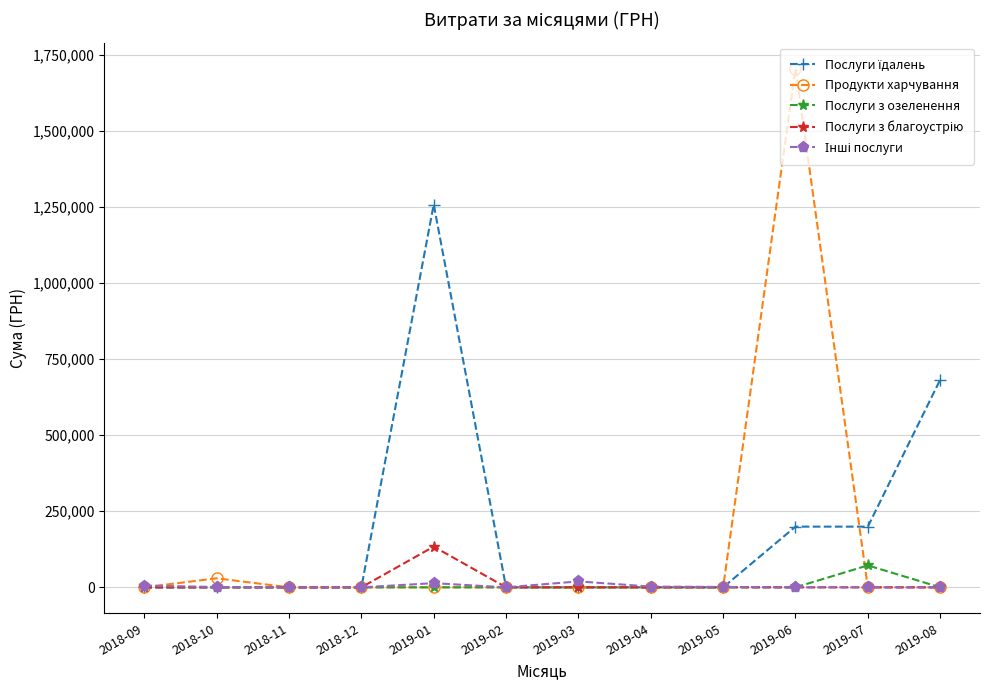

What is the label of the 6th point from the left?

2019-02